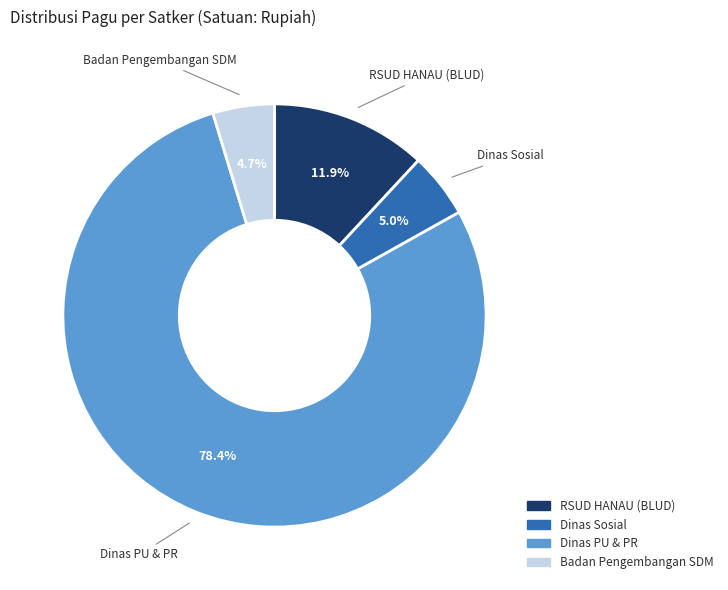

Does RSUD HANAU (BLUD) represent more than half of the total?

No